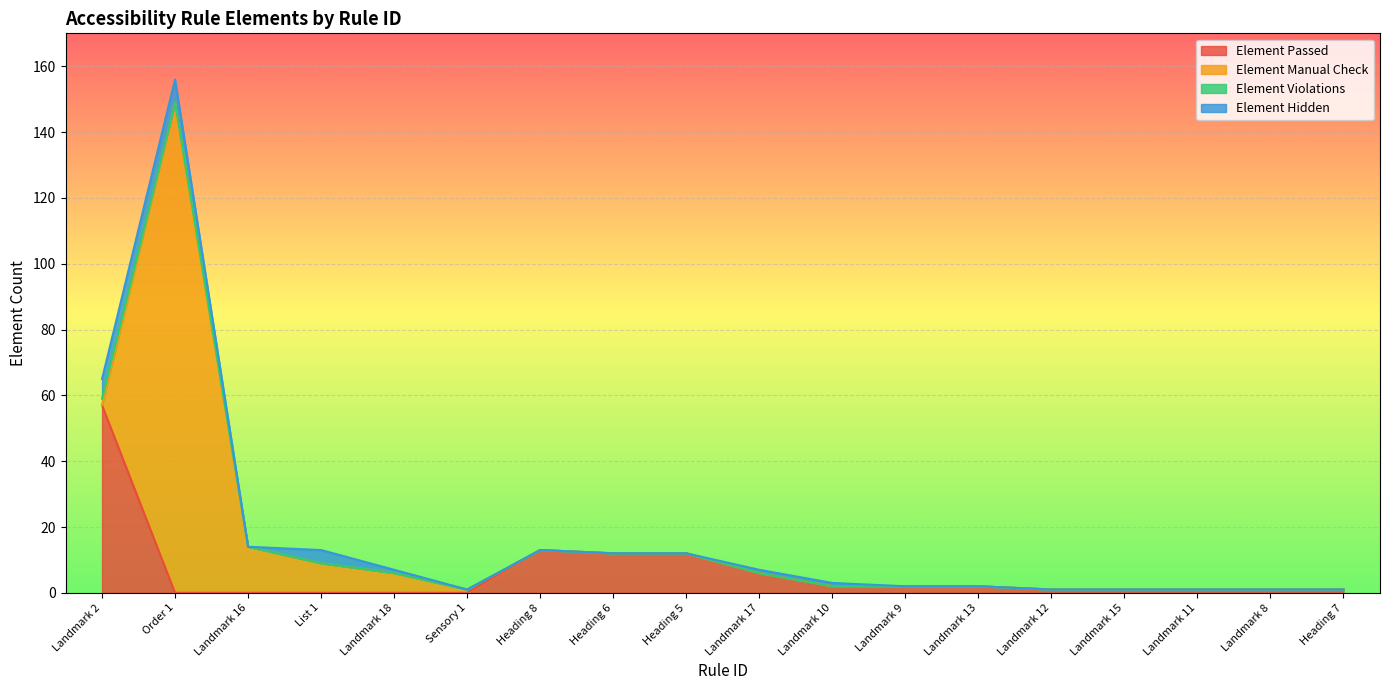

What is the maximum value for Element Violations?

2